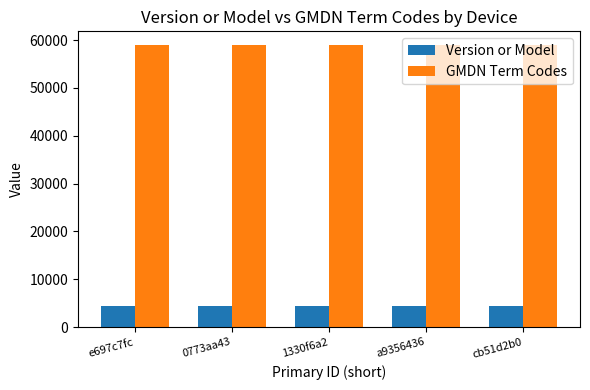

What is the maximum value for GMDN Term Codes?

58876